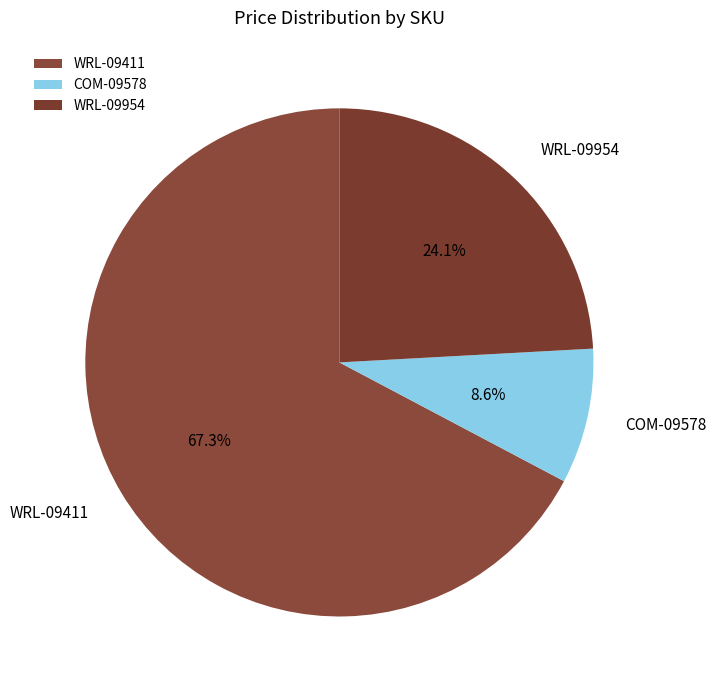

To the nearest percent, what is the combined percentage of WRL-09954 and COM-09578?

33%